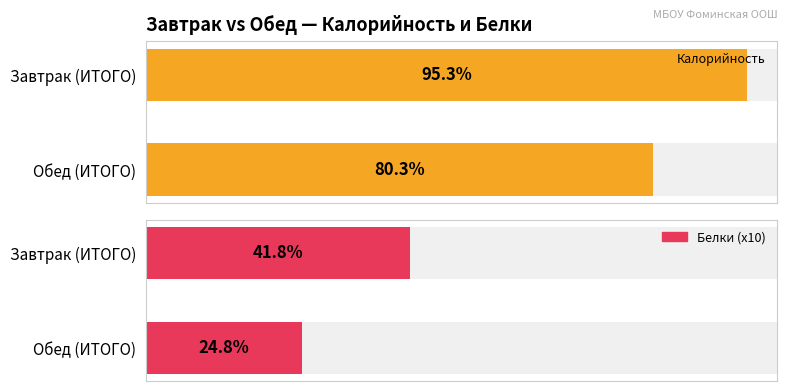

What position from the left is Обед (ИТОГО)?

2